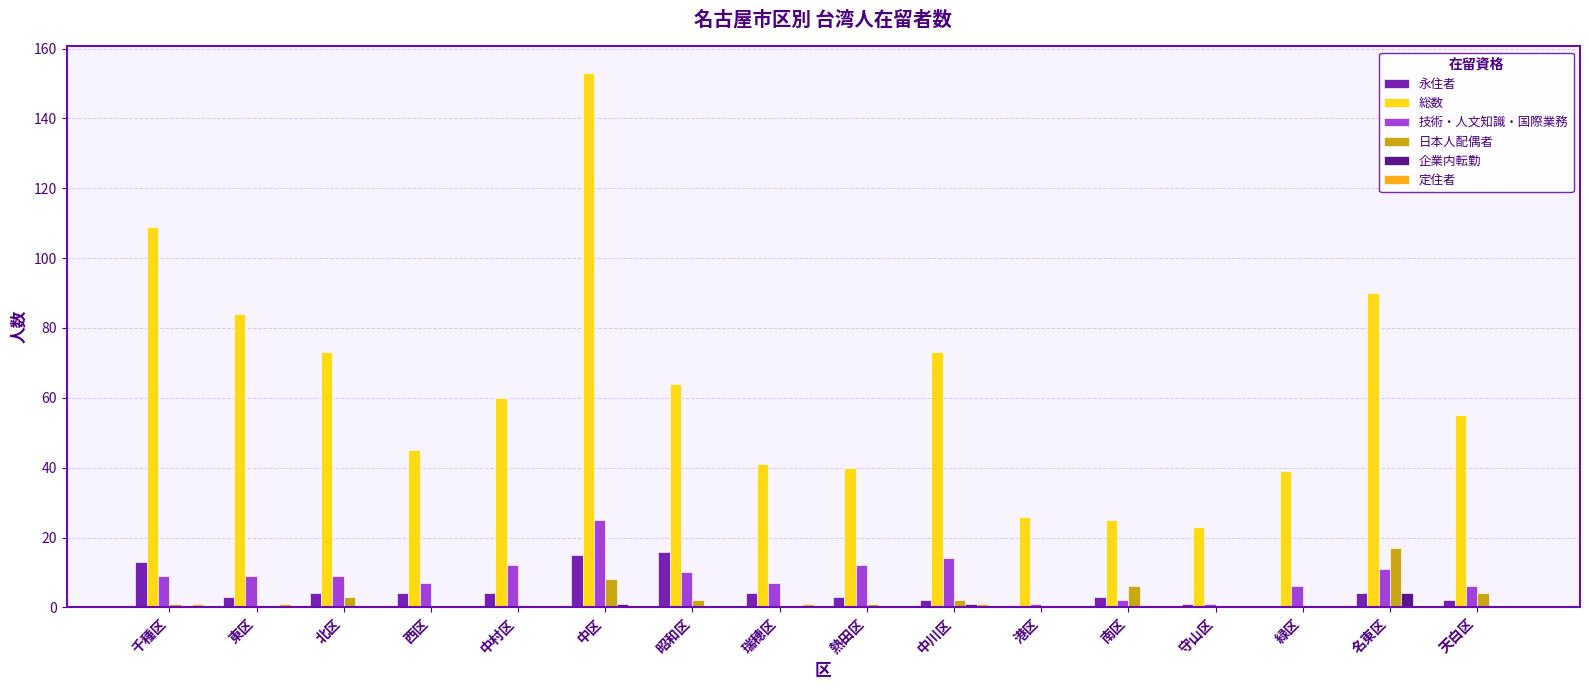

True or false: 日本人配偶者 has a value of 0 at 緑区.

True